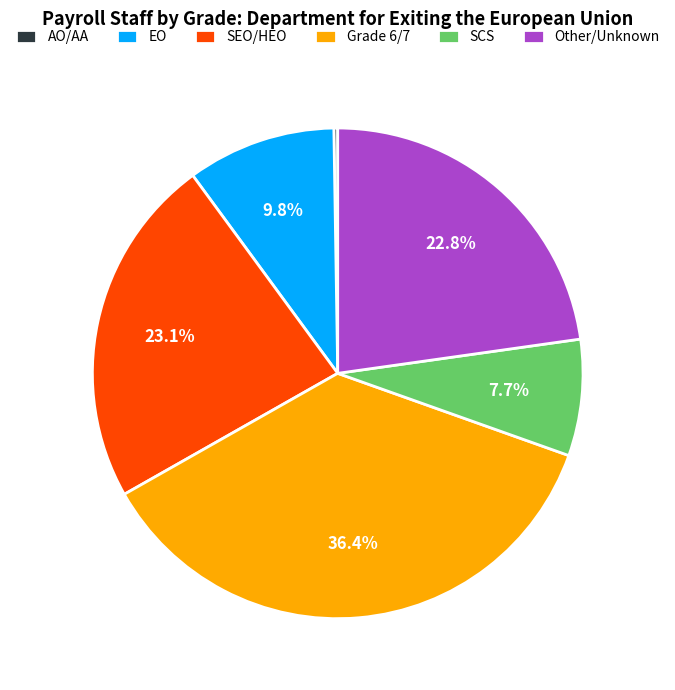

Which slice is the largest?

Grade 6/7